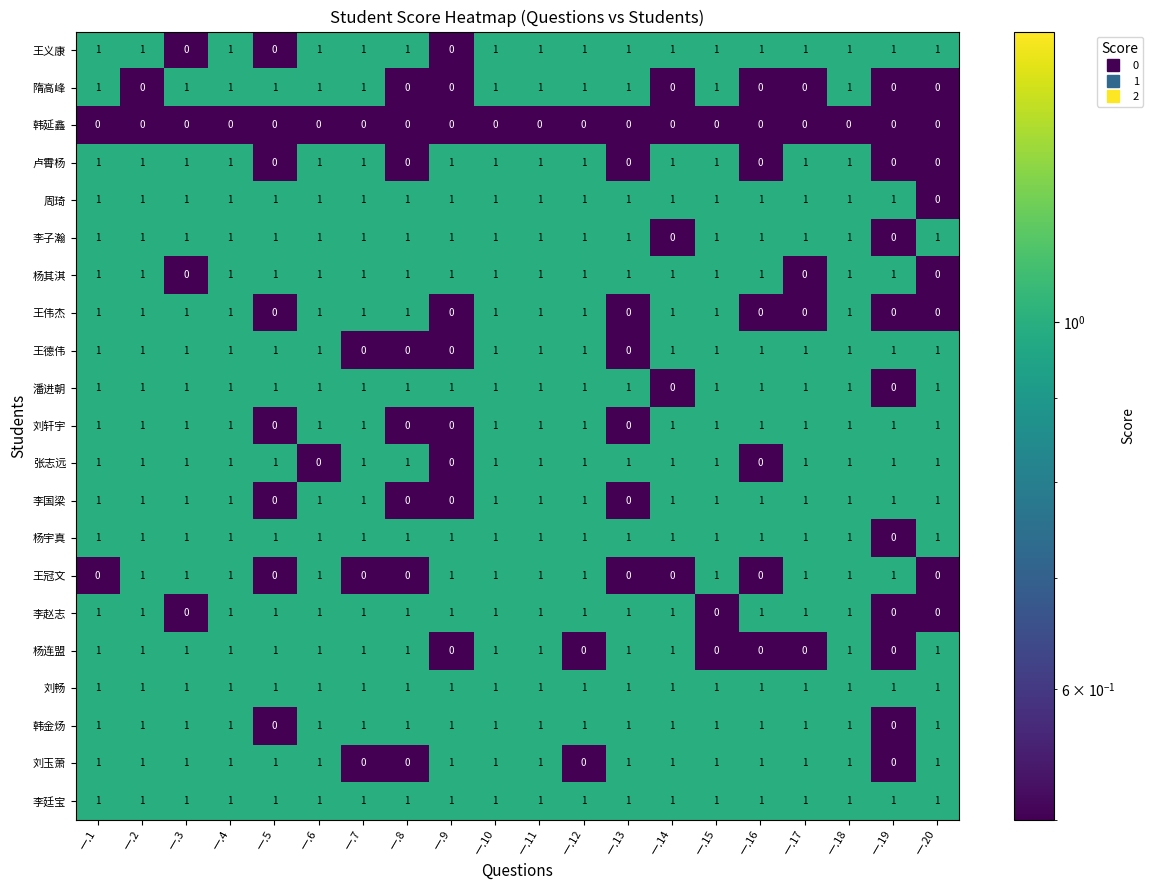

Count the 李赵志 values in the range 1 to 2.

16